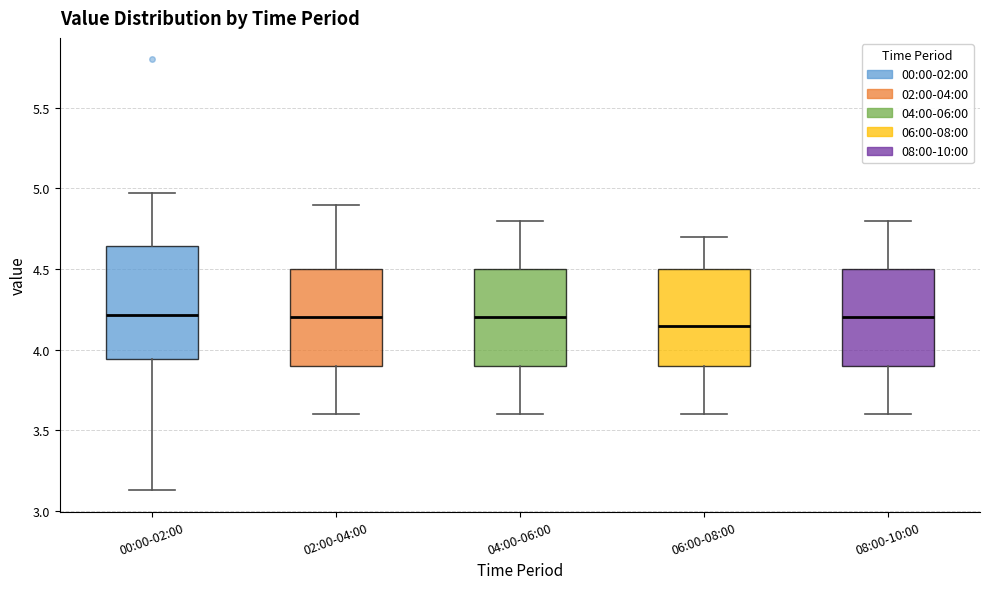

Reading left to right, transcribe this box plot: for each box, give where its median line is, the range the box spans, and where its two whiskers end, as read against the y-axis. The values are not printed on the chart, so give them approximately, as read against the axis.

00:00-02:00: median 4.20, box 3.95 to 4.65, whiskers 3.15 to 4.95
02:00-04:00: median 4.20, box 3.90 to 4.50, whiskers 3.60 to 4.90
04:00-06:00: median 4.20, box 3.90 to 4.50, whiskers 3.60 to 4.80
06:00-08:00: median 4.15, box 3.90 to 4.50, whiskers 3.60 to 4.70
08:00-10:00: median 4.20, box 3.90 to 4.50, whiskers 3.60 to 4.80